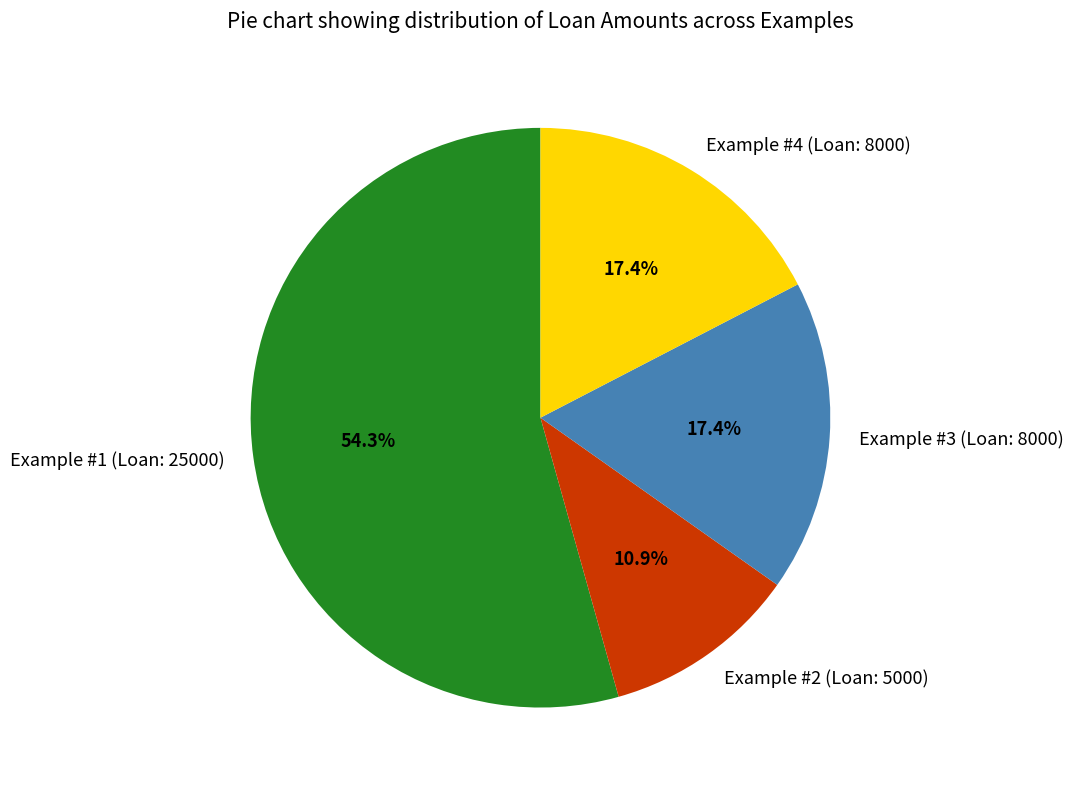

To the nearest percent, what percentage of the pie is Example #4 (Loan: 8000)?

17%